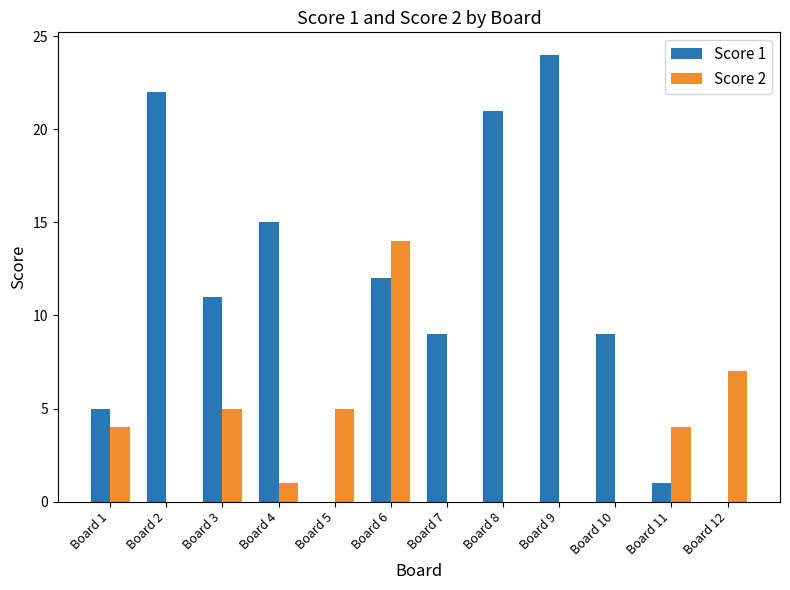

At which category is the sum across all series the highest?

Board 6